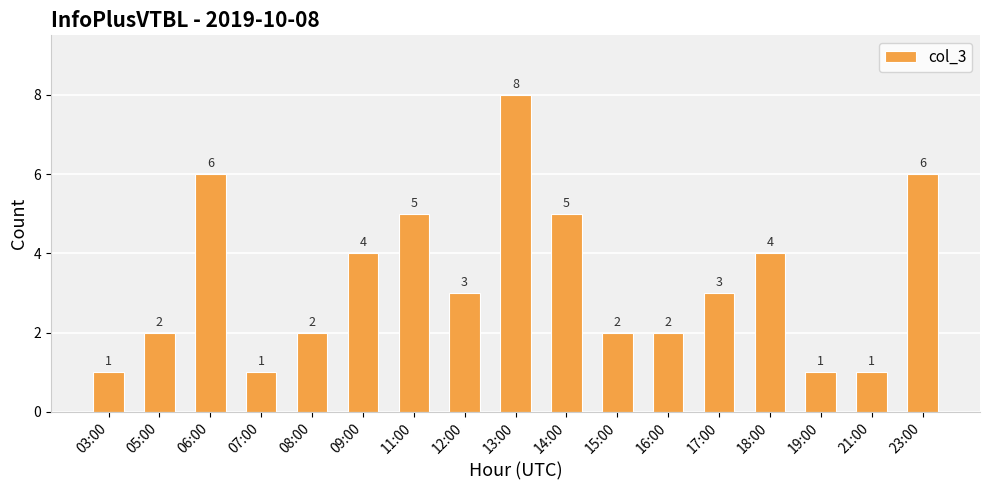

What is the ratio of the value at 19:00 to the value at 17:00?

0.3